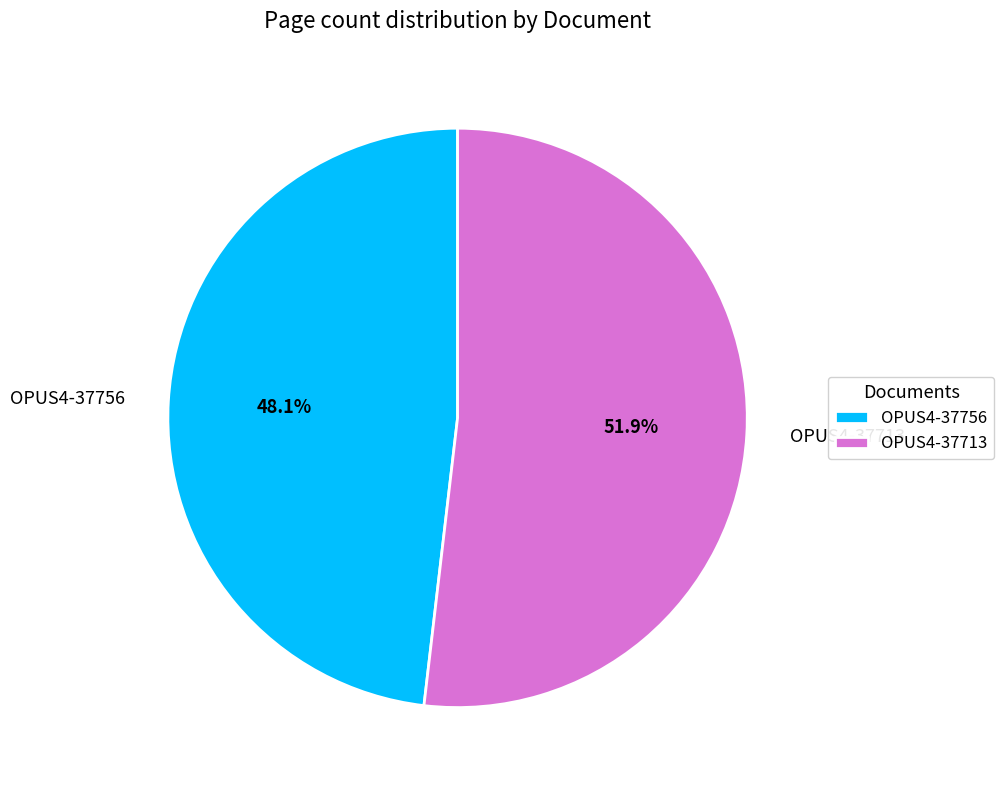

Rank the categories by value from highest to lowest.

OPUS4-37713, OPUS4-37756